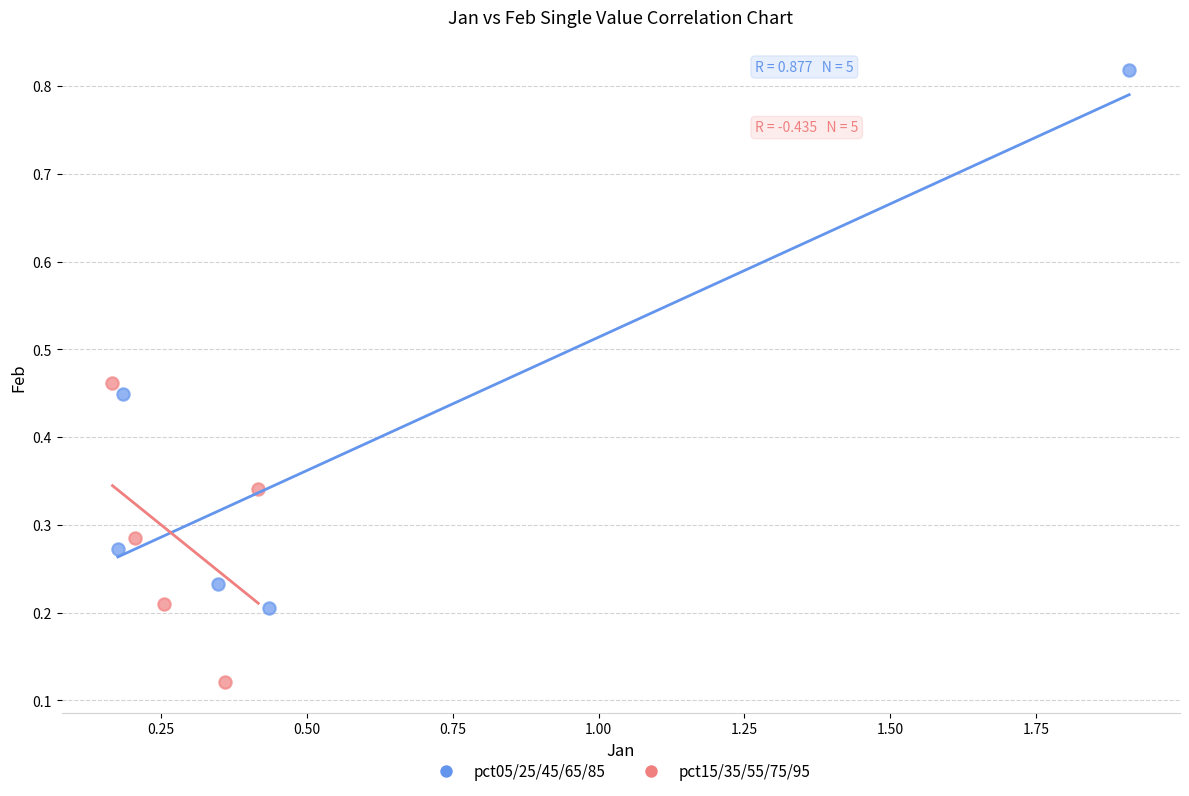

Which series reaches the minimum Y coordinate?

pct15/35/55/75/95